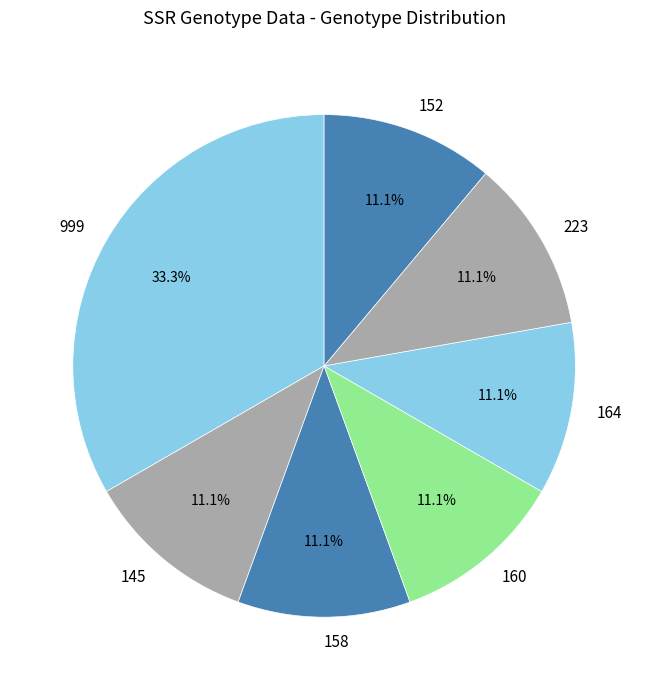

Approximately how many times larger is the value at 999 compared to 160?

3.0